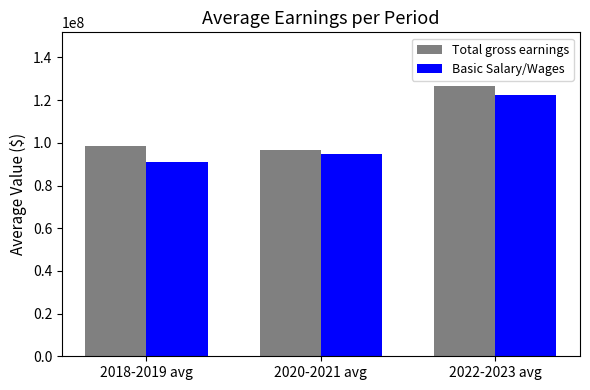

Rank the series by their maximum value, from highest to lowest.

Total gross earnings, Basic Salary/Wages